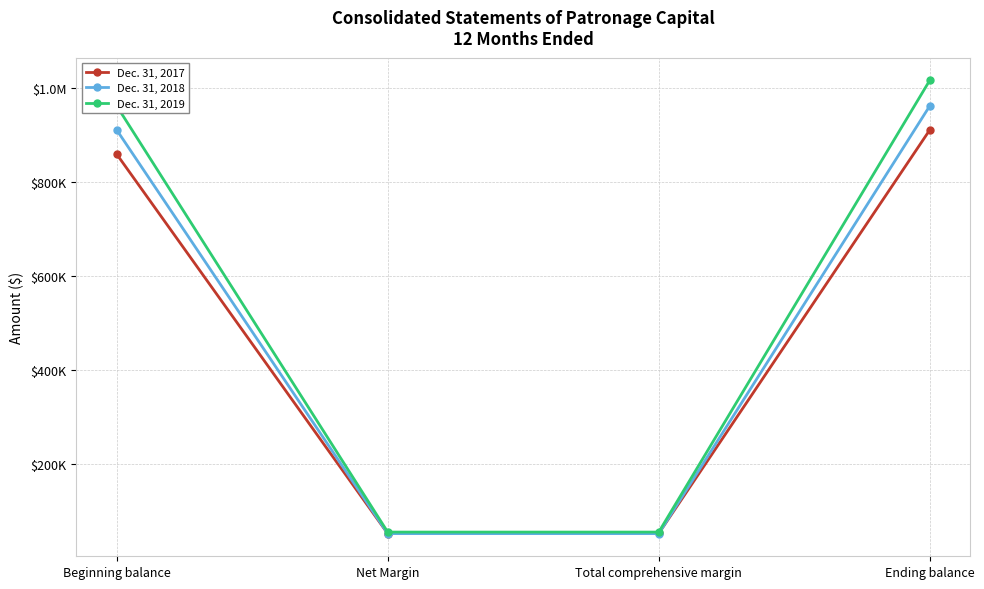

What is the difference between the highest and lowest values at Ending balance?

105660